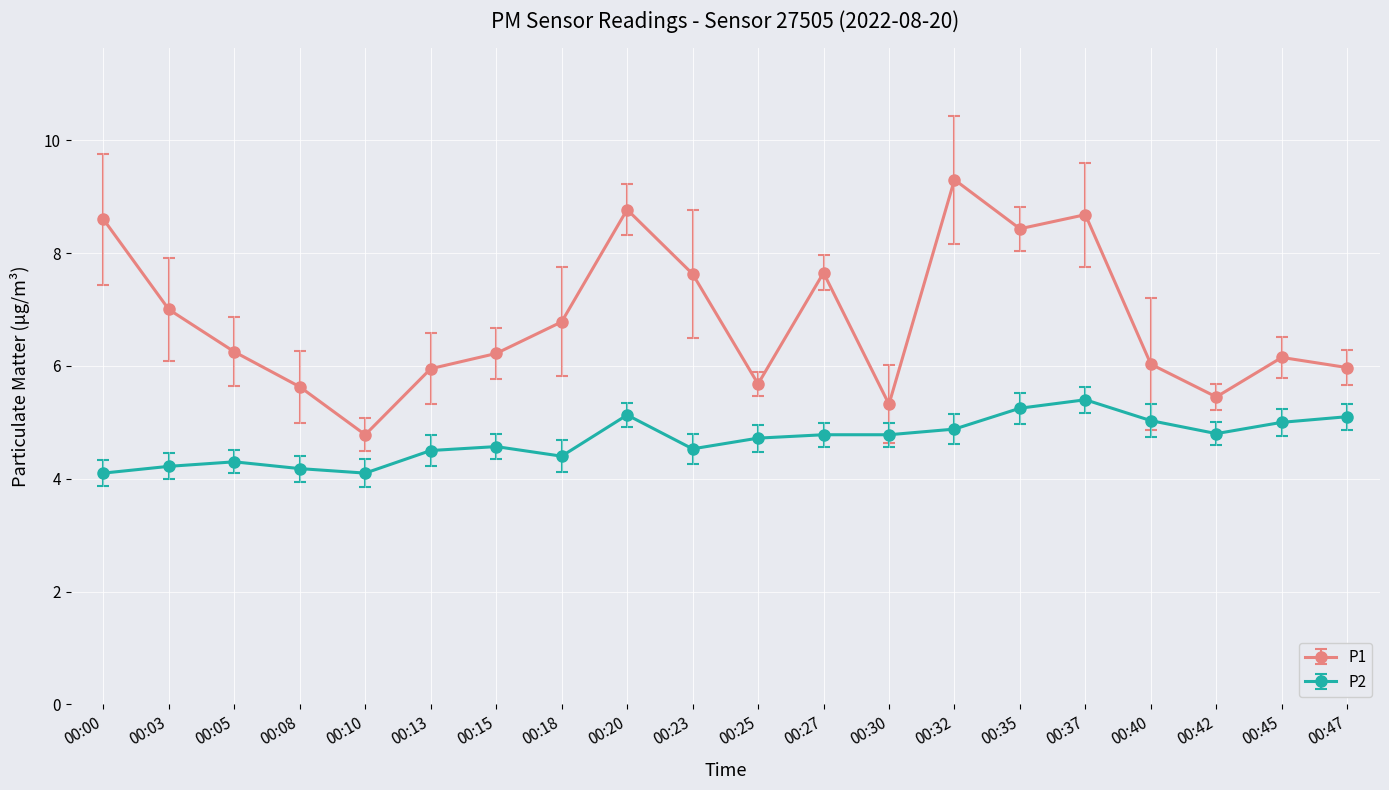

Which category has the highest value in the P2 series?

00:37